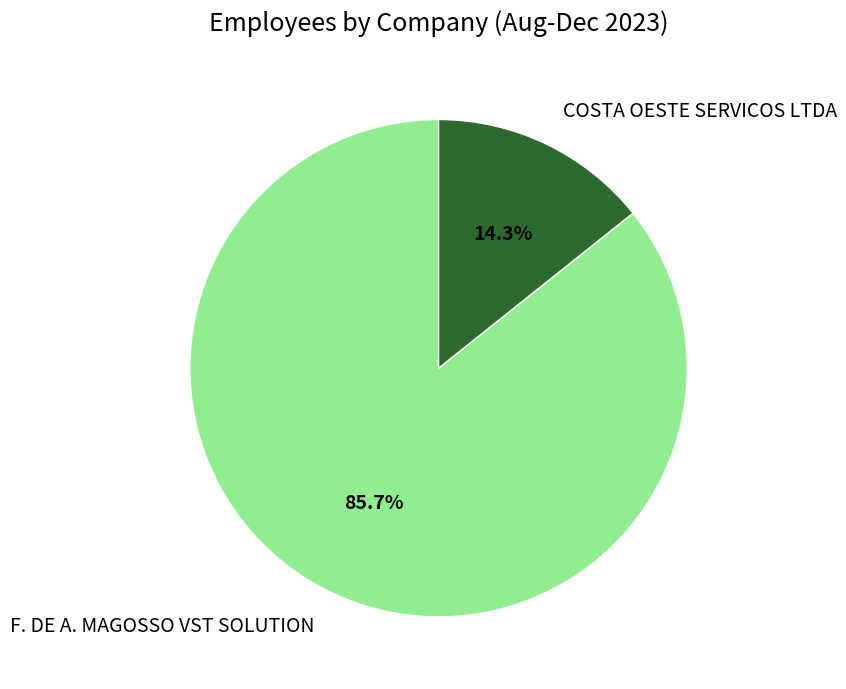

What is the smallest slice in the pie chart?

COSTA OESTE SERVICOS LTDA